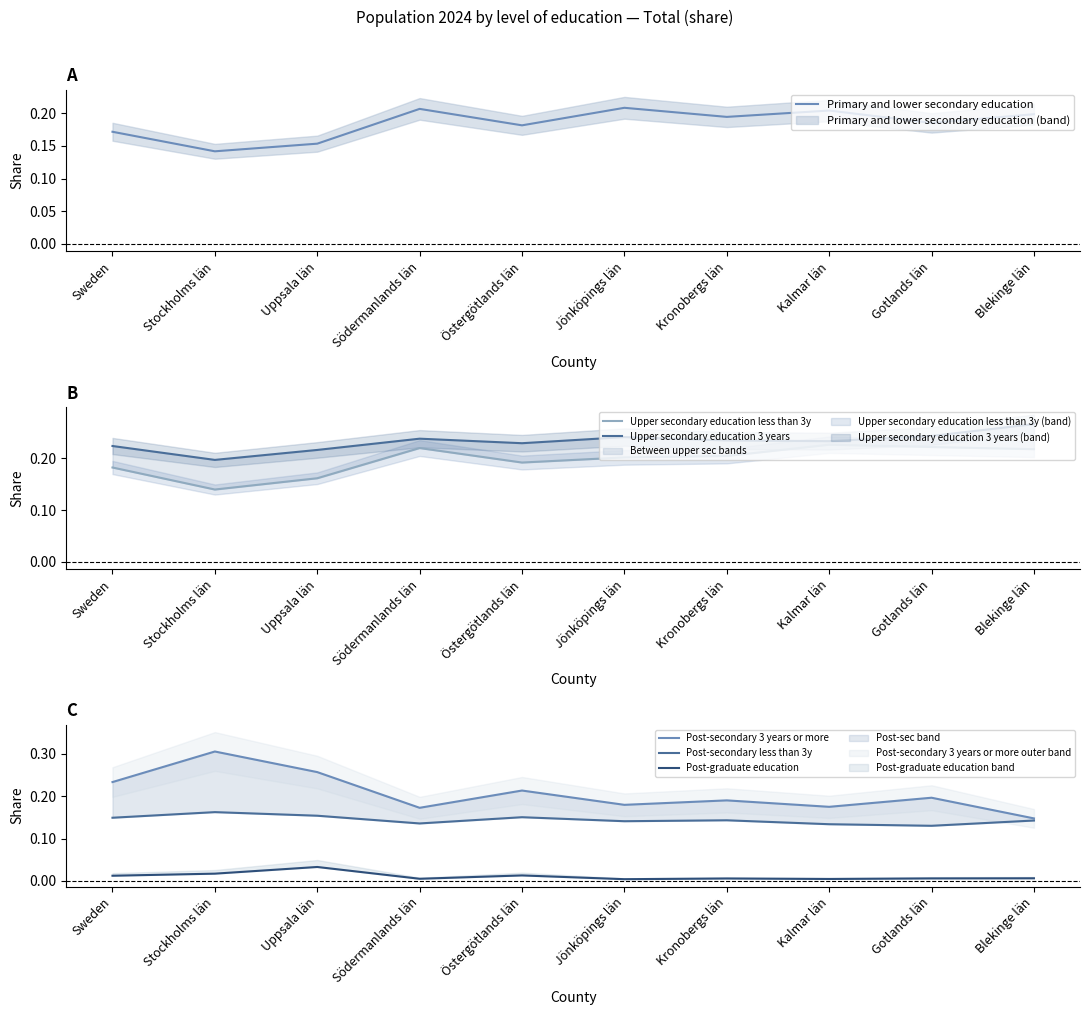

Reading right to left, list all the values displayed in this chart.

Primary and lower secondary education: 0.2	0.2	0.2	0.2	0.2	0.2	0.2	0.2	0.1	0.2
Upper secondary education less than 3y: 0.2	0.2	0.2	0.2	0.2	0.2	0.2	0.2	0.1	0.2
Upper secondary education 3 years: 0.3	0.2	0.2	0.2	0.2	0.2	0.2	0.2	0.2	0.2
Post-secondary 3 years or more: 0.1	0.2	0.2	0.2	0.2	0.2	0.2	0.3	0.3	0.2
Post-secondary less than 3y: 0.1	0.1	0.1	0.1	0.1	0.2	0.1	0.2	0.2	0.1
Post-graduate education: 0.0	0.0	0.0	0.0	0.0	0.0	0.0	0.0	0.0	0.0